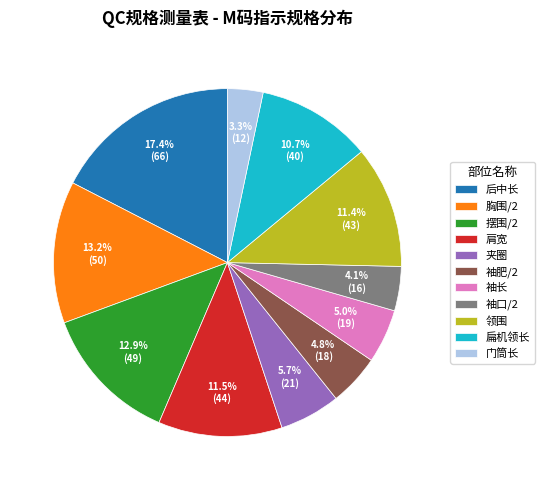

Does any single category account for the majority?

No